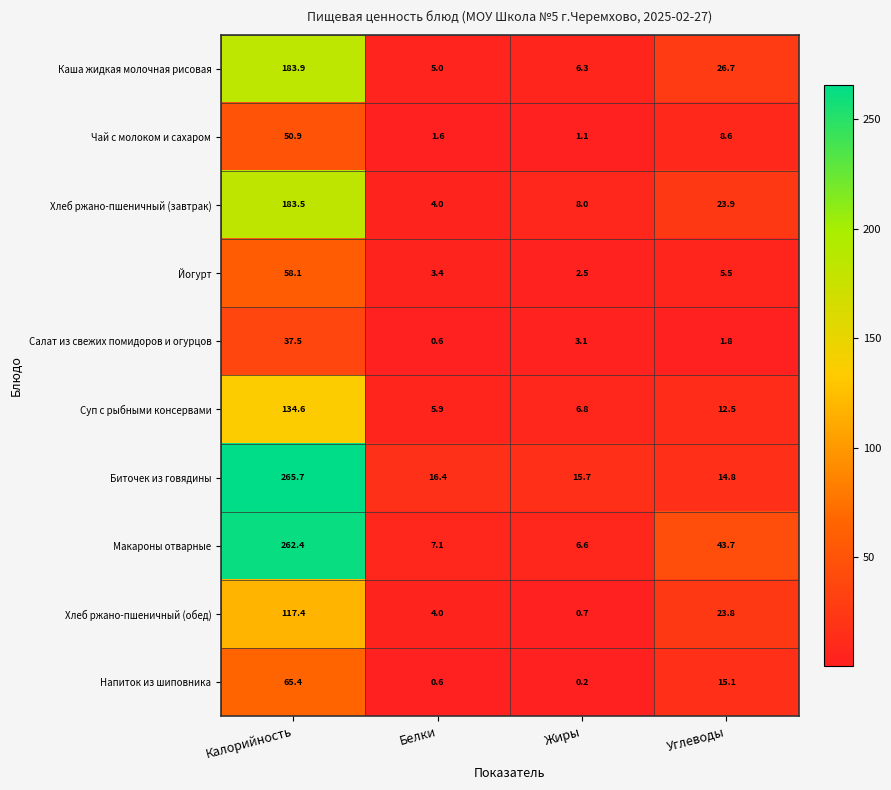

Which series has the largest range (max minus min)?

Макароны отварные